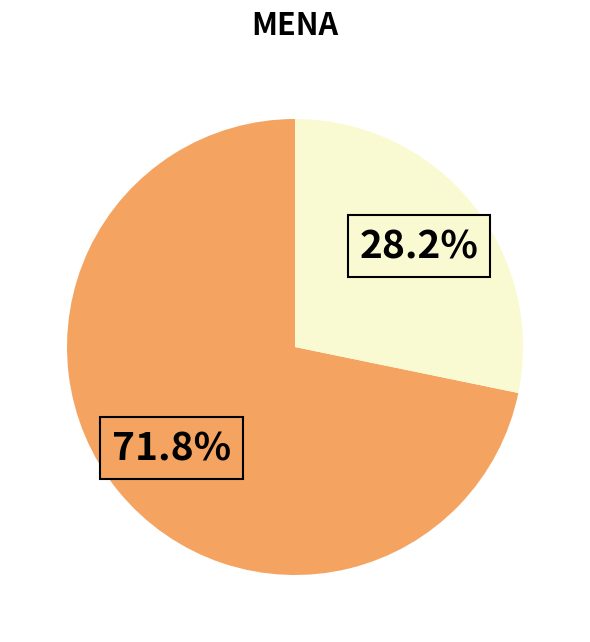

Is there any slice that represents more than half of the pie?

Yes